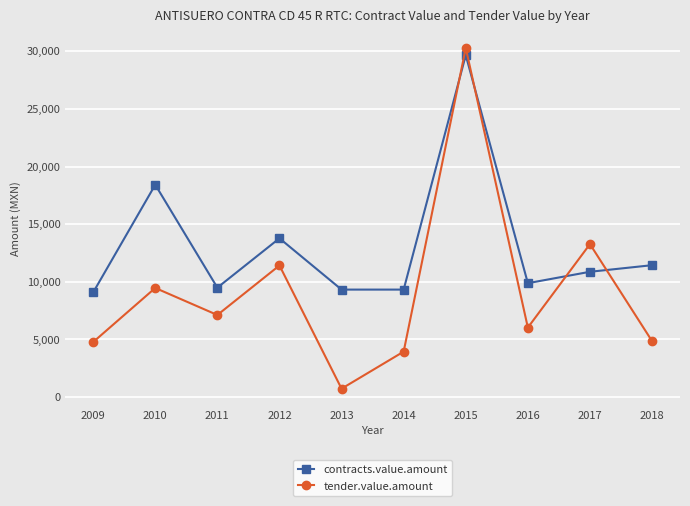

What is the sum of all tender.value.amount values?

91910.0